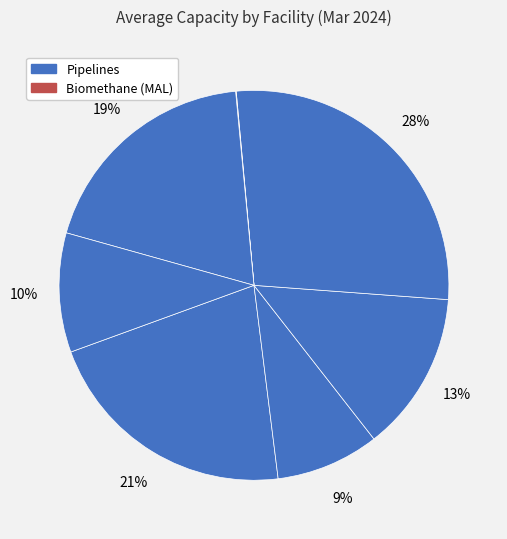

How many segments does this pie chart have?

7